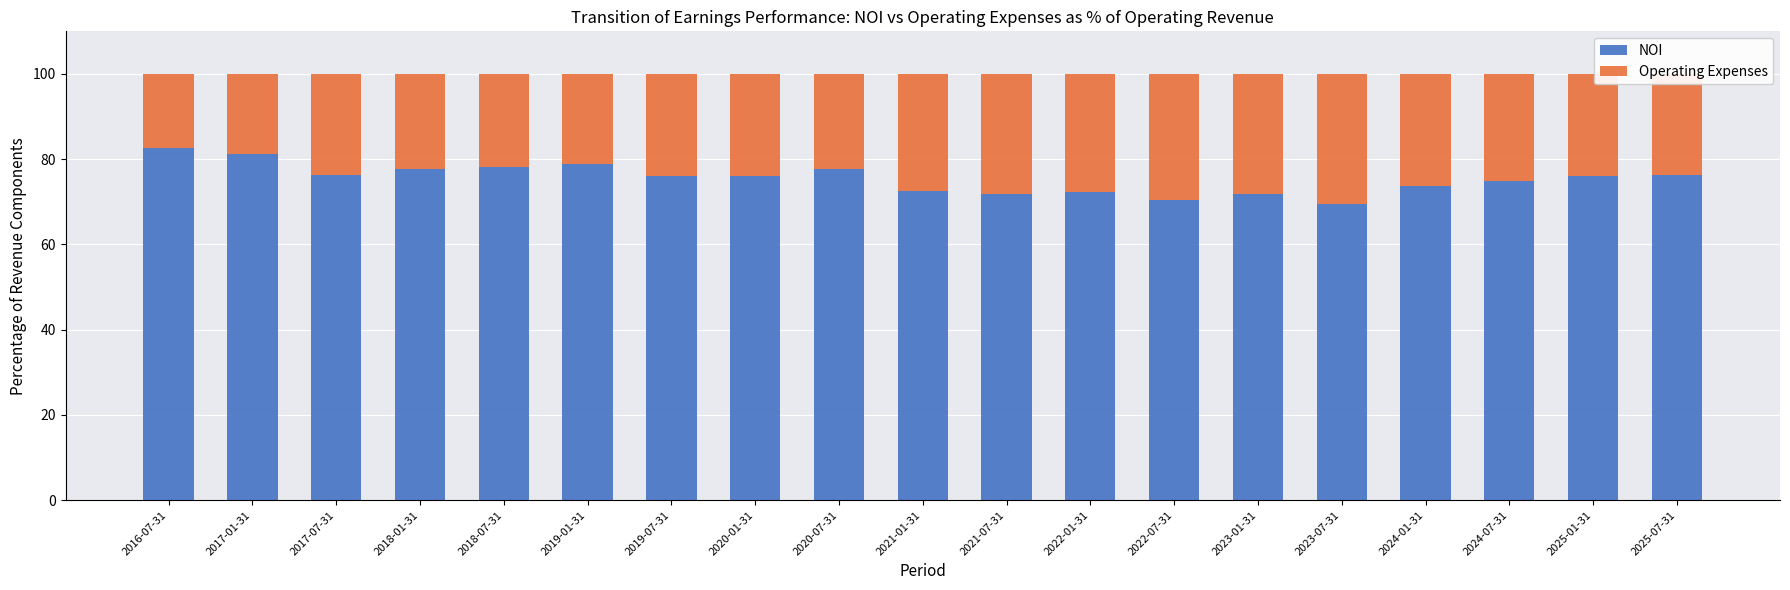

True or false: NOI has a value of 76.3 at 2017-07-31.

True